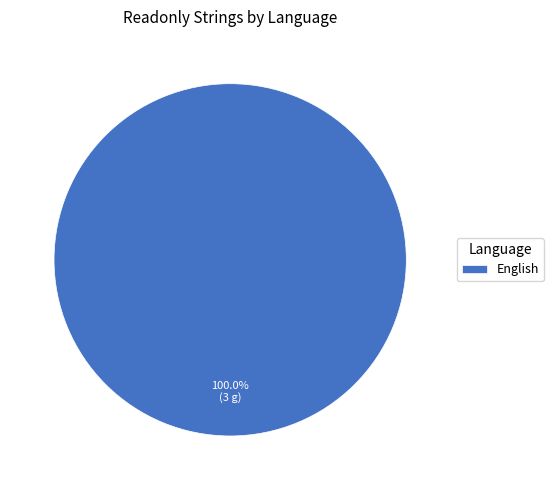

What is the majority slice?

English